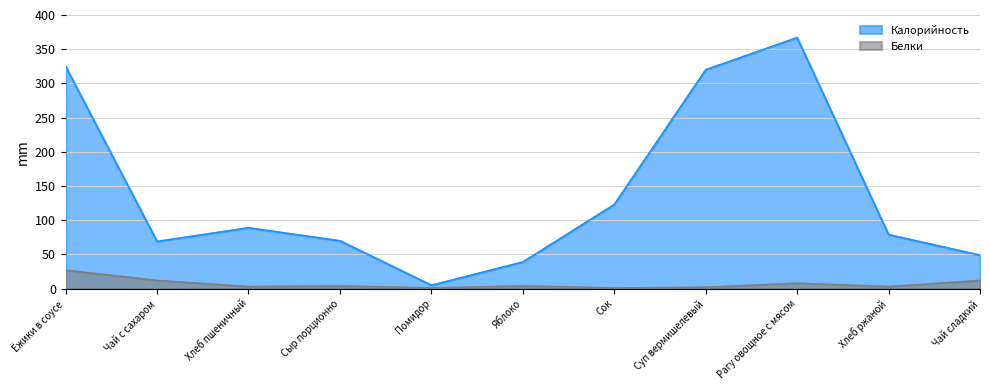

At which category is the sum across all series the highest?

Рагу овощное с мясом